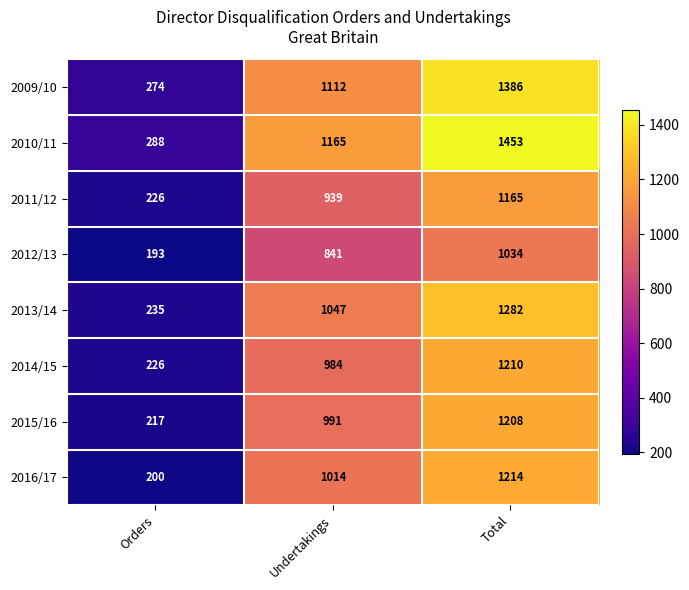

What is the difference between the 2015/16 values at Undertakings and Total?

217